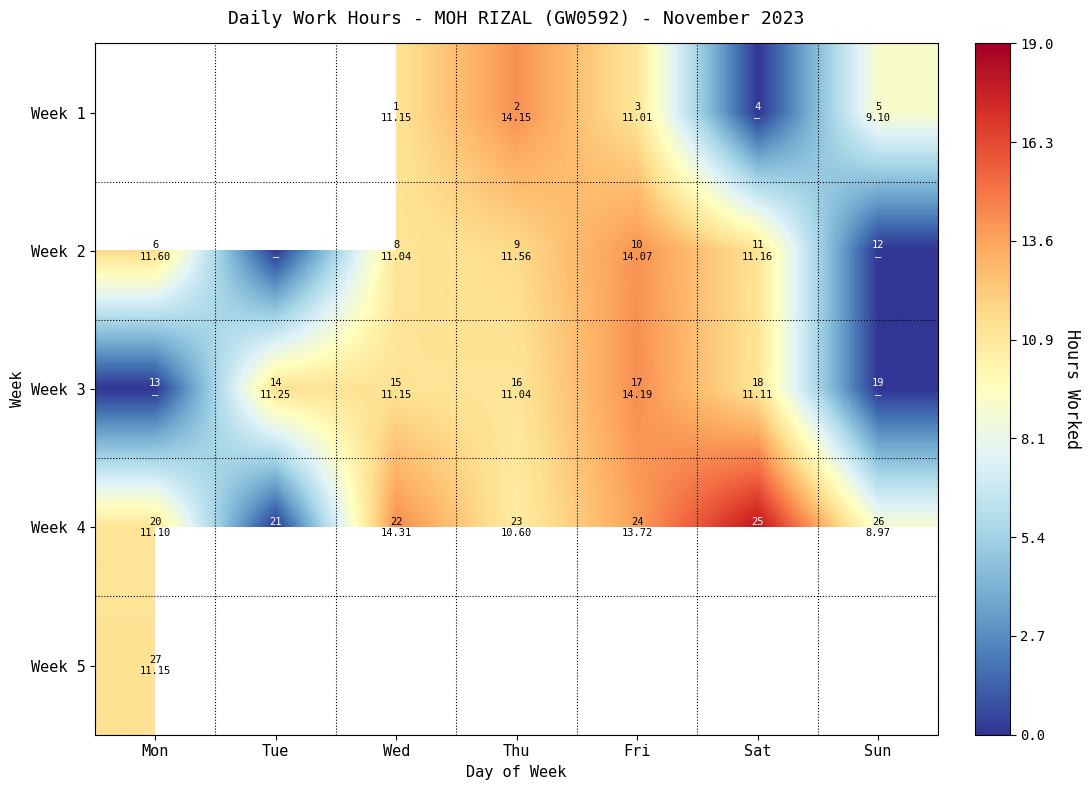

At which label is Week 5 closest to 11?

Mon